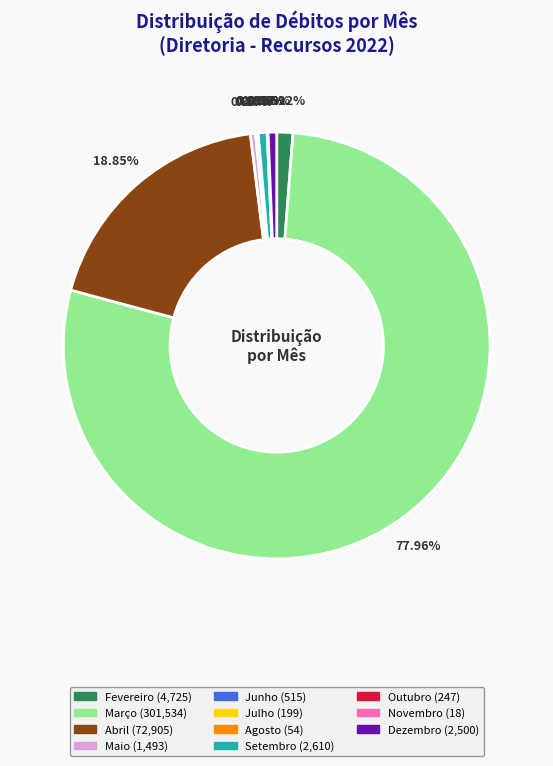

Is there any slice that represents more than half of the pie?

Yes